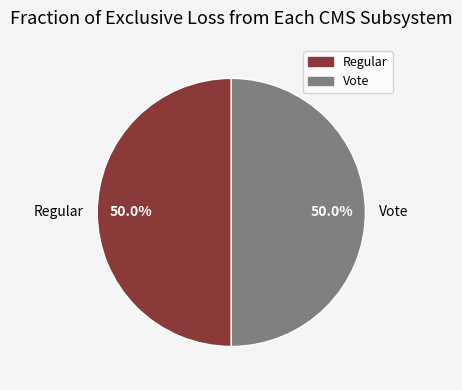

How many segments does this pie chart have?

2